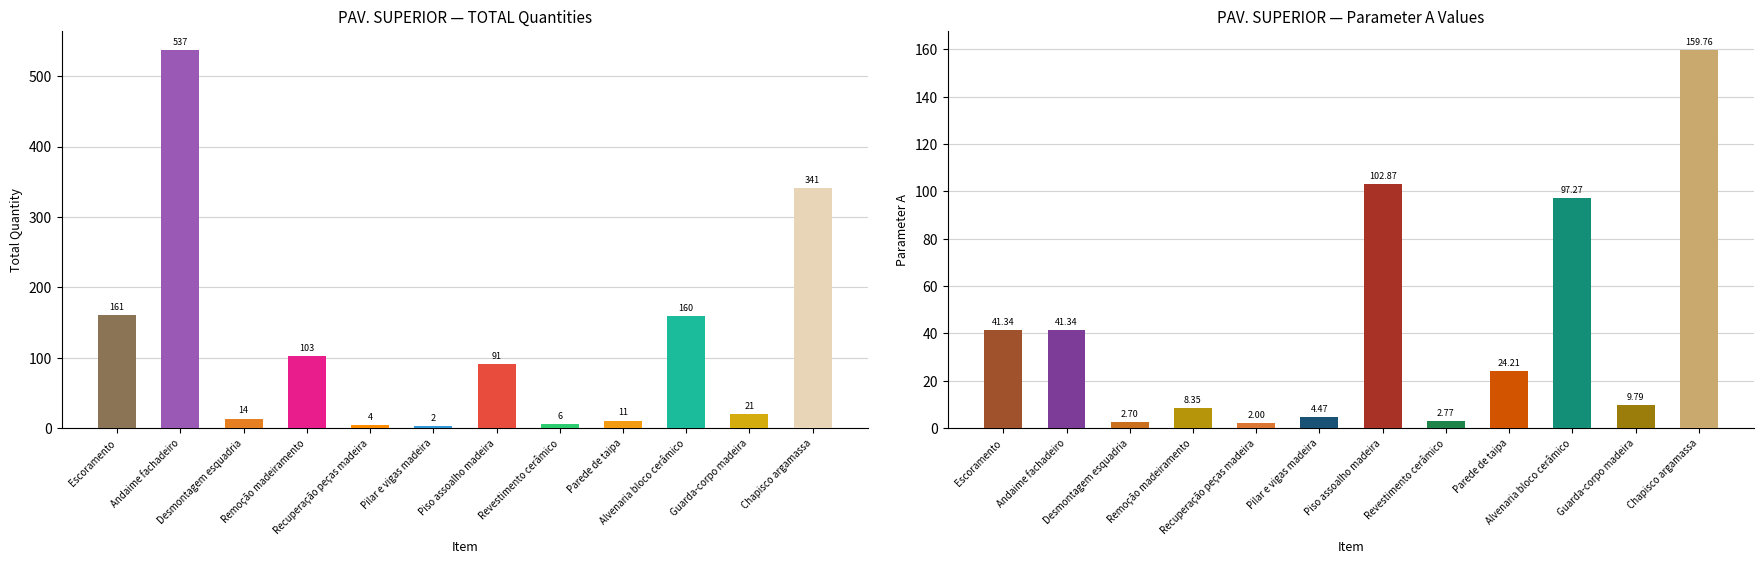

Reading left to right, list all the values displayed in this chart.

TOTAL (col_8): Escoramento=161.2	Andaime fachadeiro=537.4	Desmontagem esquadria=13.5	Remoção madeiramento=102.9	Recuperação peças madeira=4.5	Pilar e vigas madeira=2.2	Piso assoalho madeira=91.2	Revestimento cerâmico=5.5	Parede de taipa=10.7	Alvenaria bloco cerâmico=159.8	Guarda-corpo madeira=20.5	Chapisco argamassa=341.0
col_3 (A): Escoramento=41.3	Andaime fachadeiro=41.3	Desmontagem esquadria=2.7	Remoção madeiramento=8.3	Recuperação peças madeira=2.0	Pilar e vigas madeira=4.5	Piso assoalho madeira=102.9	Revestimento cerâmico=2.8	Parede de taipa=24.2	Alvenaria bloco cerâmico=97.3	Guarda-corpo madeira=9.8	Chapisco argamassa=159.8